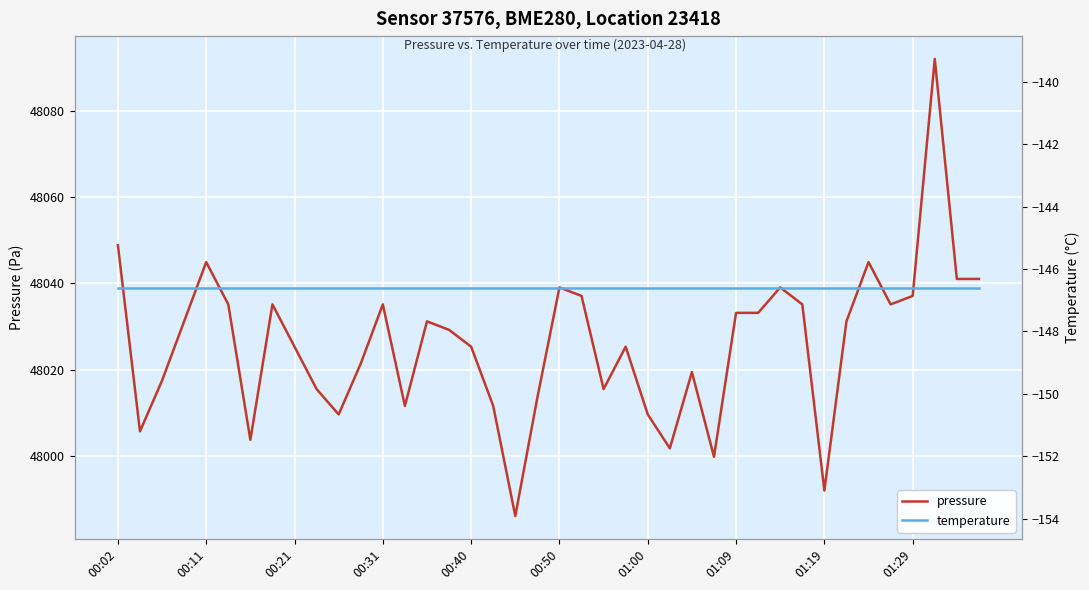

What is the approximate value of temperature at 33?

-146.6